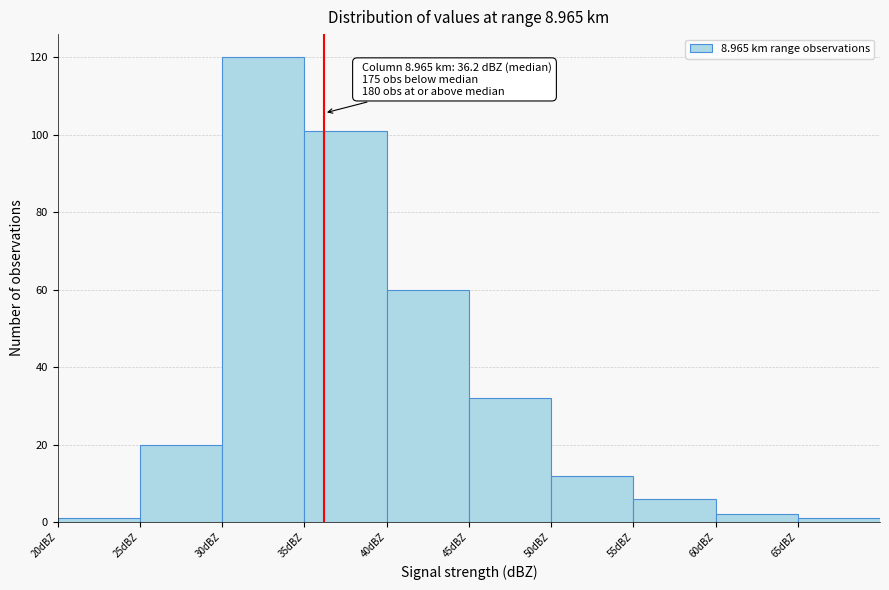

Which range on the x-axis has the tallest bar?

30 to 35